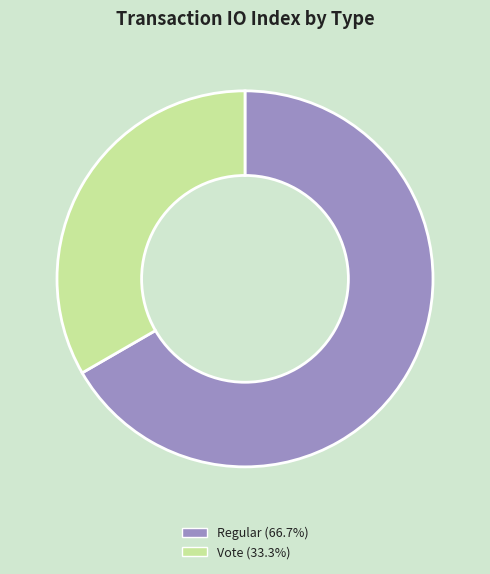

Does any single category account for the majority?

Yes